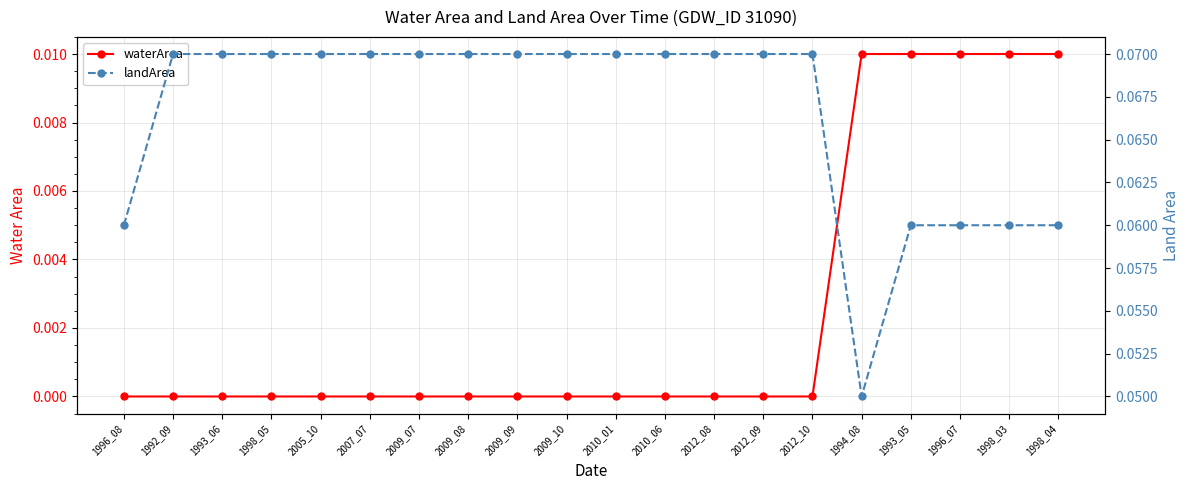

What position from the right is 1998_04?

1